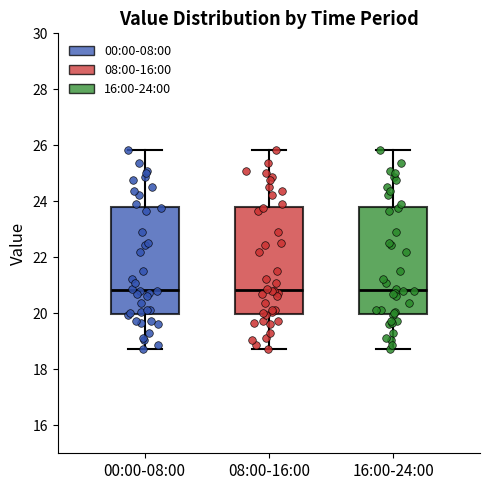

Reading left to right, read every box against the y-axis: the position of its median line, the range the box covers, and the ends of its whiskers. The values are not printed on the chart, so give them approximately, as read against the axis.

00:00-08:00: median 20.8, box 20.0 to 23.8, whiskers 18.8 to 25.8
08:00-16:00: median 20.8, box 20.0 to 23.8, whiskers 18.8 to 25.8
16:00-24:00: median 20.8, box 20.0 to 23.8, whiskers 18.8 to 25.8